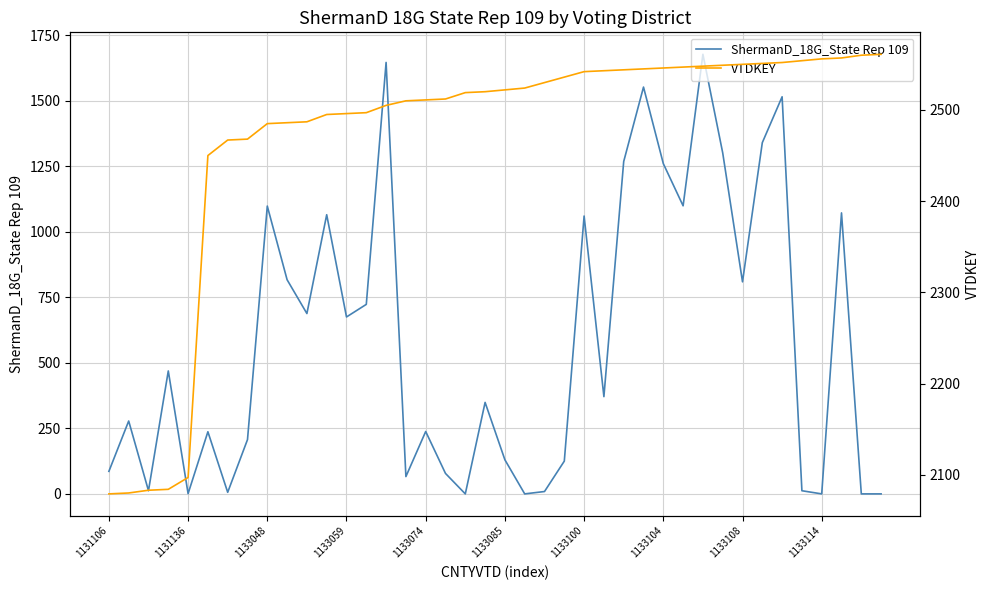

True or false: VTDKEY has a value of 2546 at 1133104.

True